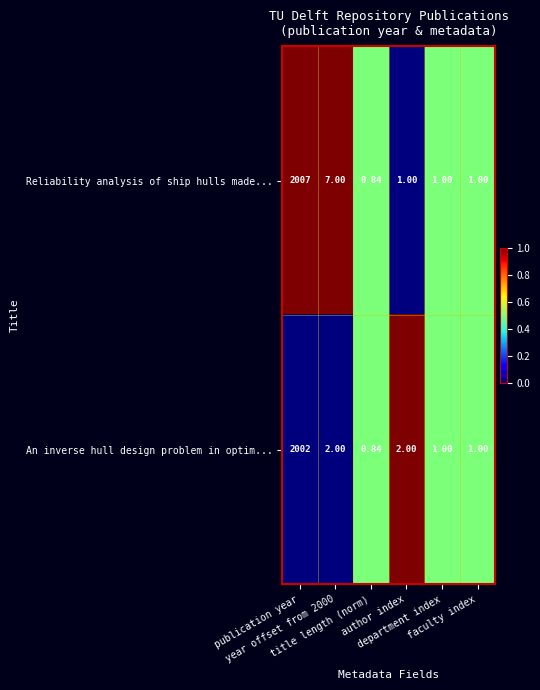

List the series in order of their peak value, lowest first.

An inverse hull design problem in optim..., Reliability analysis of ship hulls made...